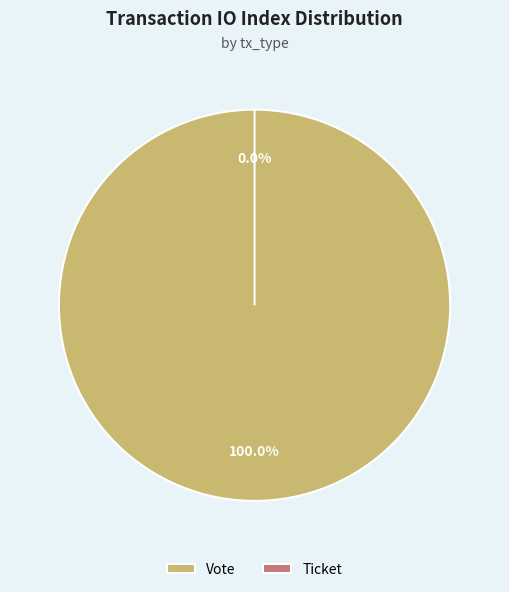

Which category accounts for the majority?

Vote